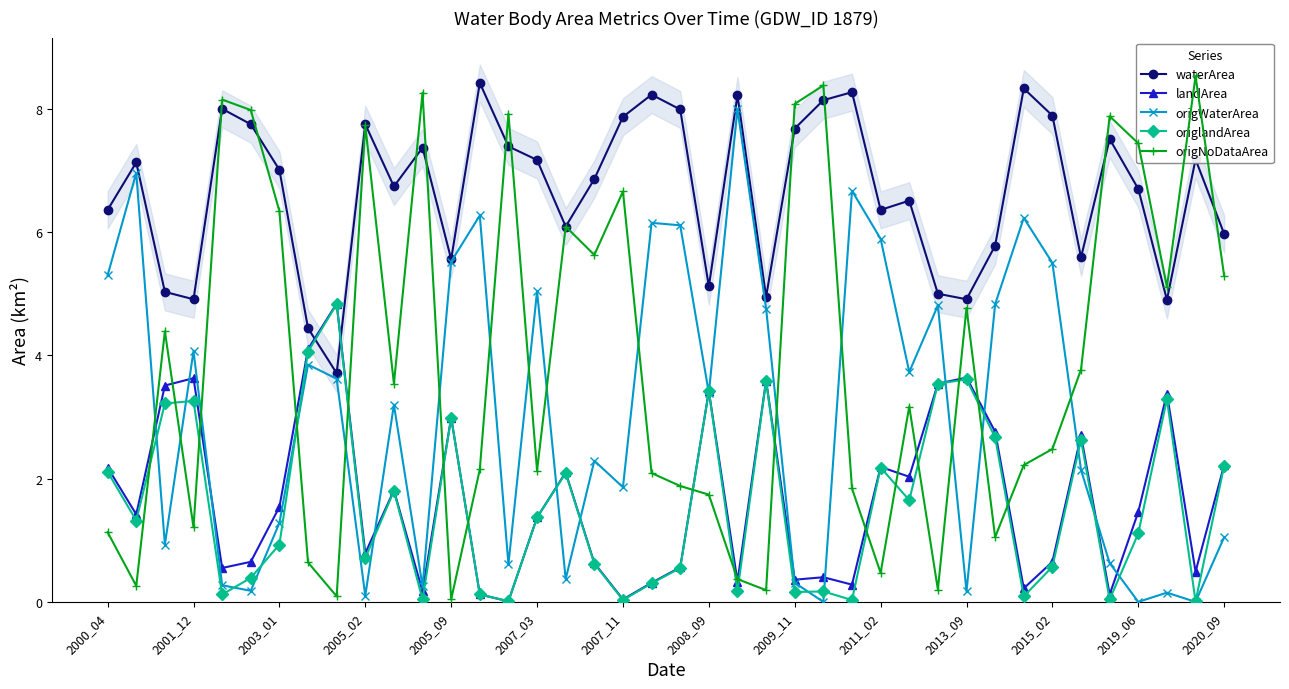

How many interior local peaks does the waterArea series have?

12